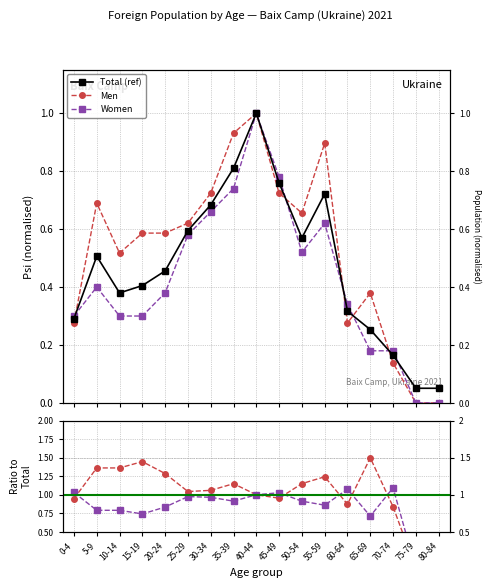

Between 65-69 and 45-49, which is larger?

45-49